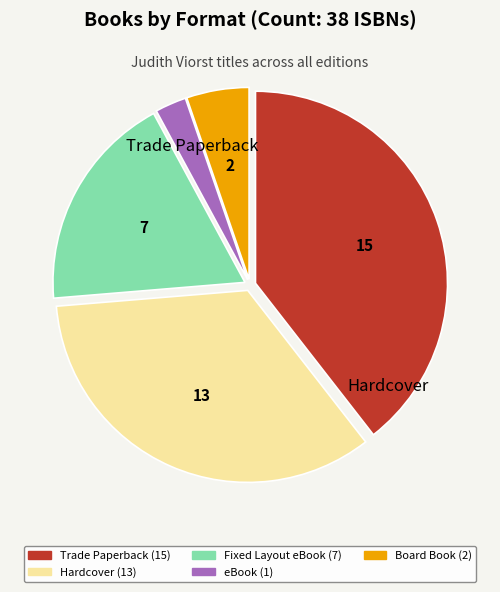

Is there any slice that represents more than half of the pie?

No